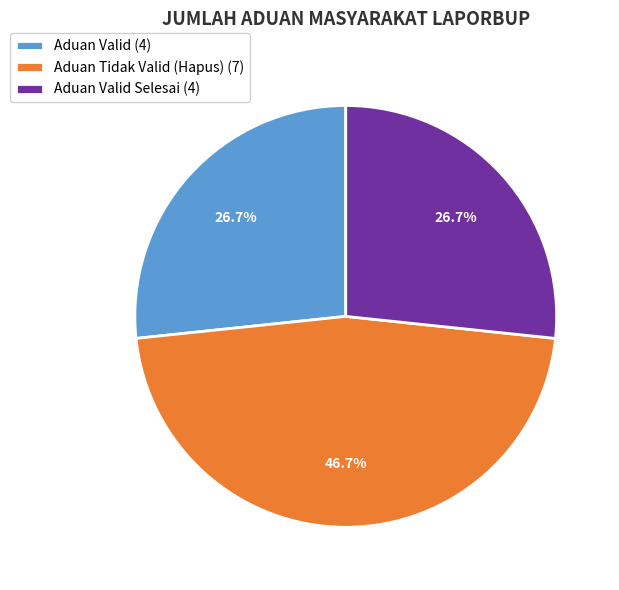

How much of the chart is everything except Aduan Tidak Valid (Hapus) (7)?

53.3%